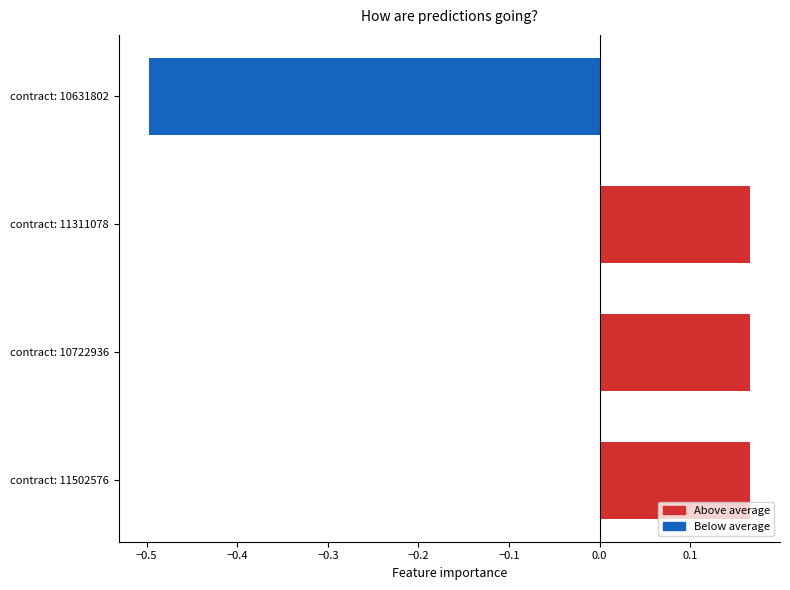

True or false: the data shows -0.5 at contract: 10631802.

True